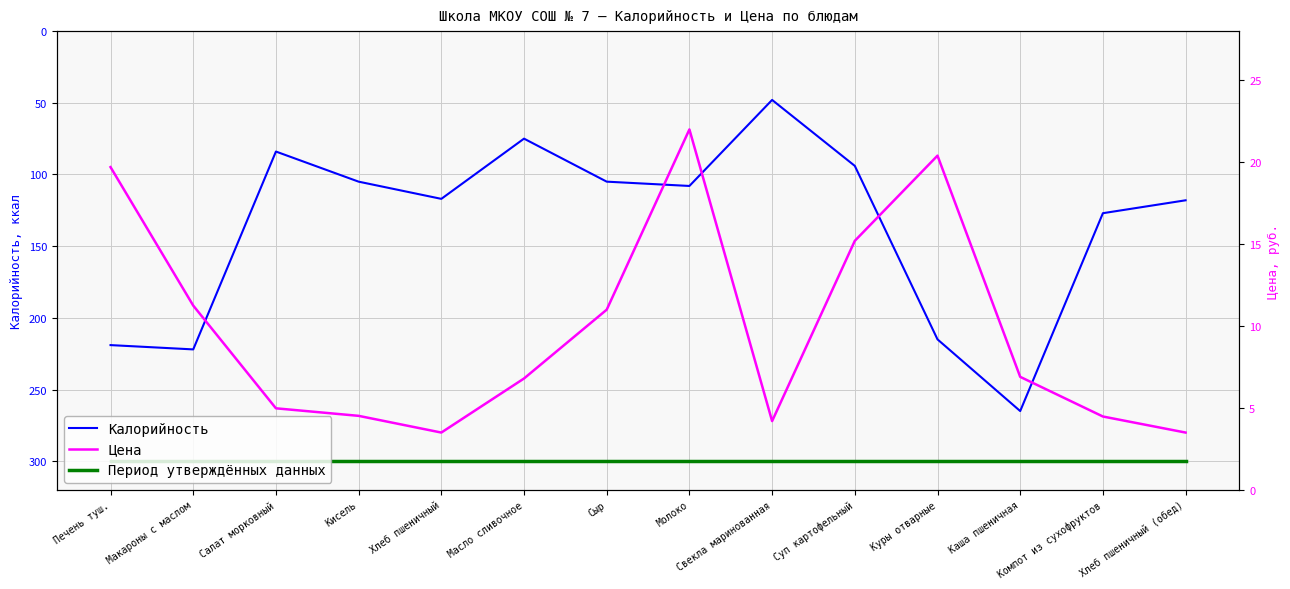

What is the difference between the highest and lowest values at Молоко?

278.0